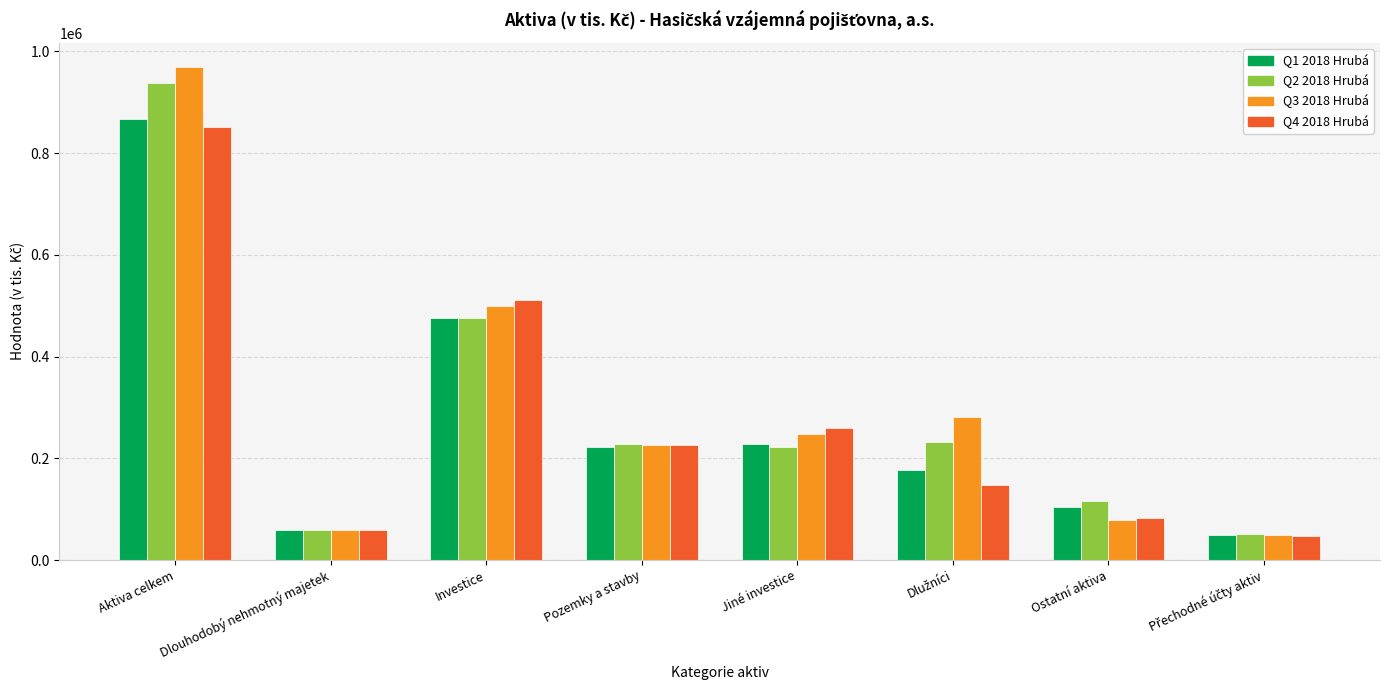

Reading right to left, transcribe all the data shown in this chart.

Q1 2018 Hrubá: 49527	105098	177537	228608	223157	476765	58105	867032
Q2 2018 Hrubá: 51594	117034	232580	223179	228428	476607	59670	937485
Q3 2018 Hrubá: 49293	79480	280876	247807	226549	499356	59712	968717
Q4 2018 Hrubá: 48117	82772	148170	260508	226237	511745	60016	850820